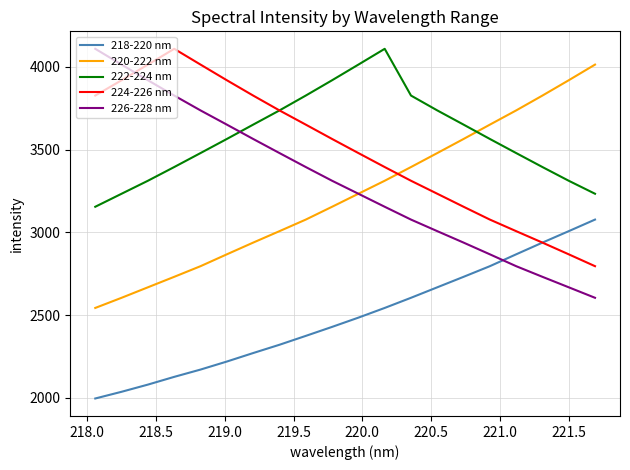

True or false: 222-224 nm and 218-220 nm intersect in this chart.

False